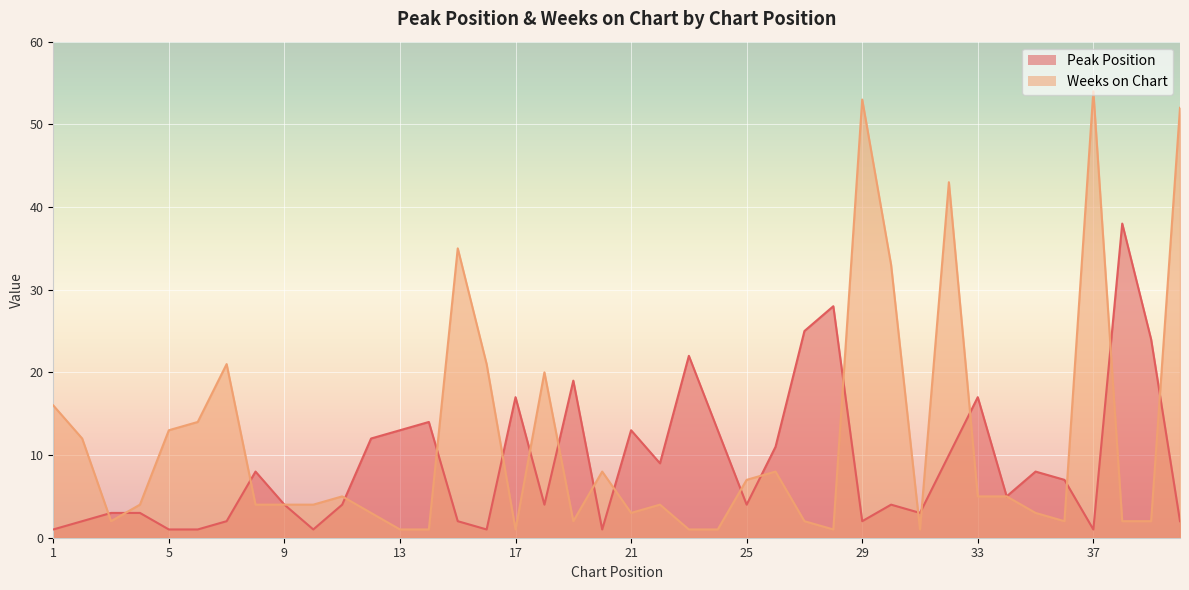

What is the total value across all series at 33?

22